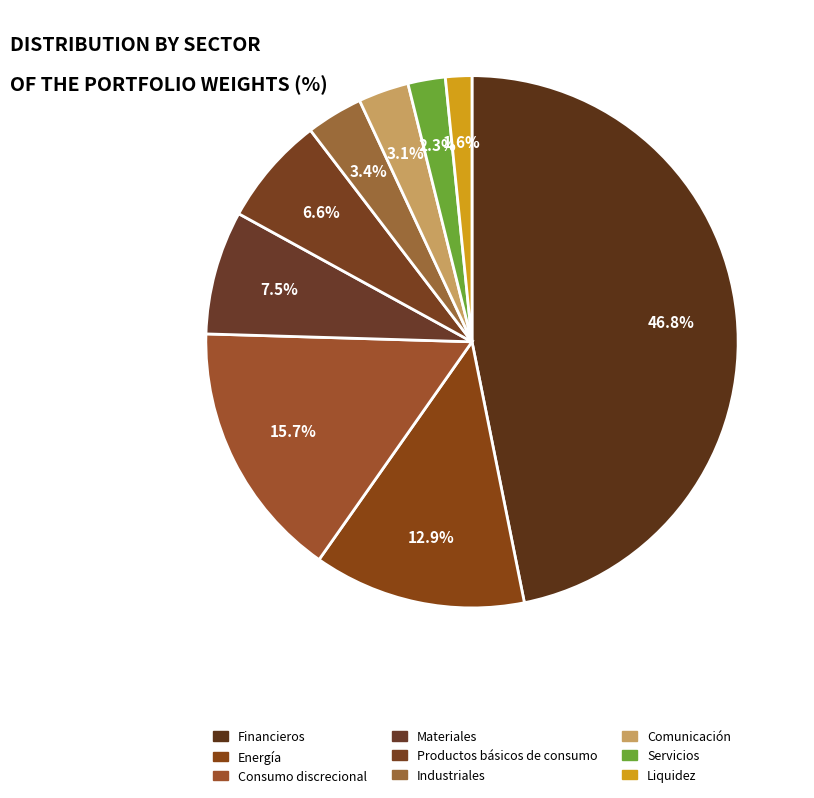

To the nearest percent, what is the average slice percentage?

11%